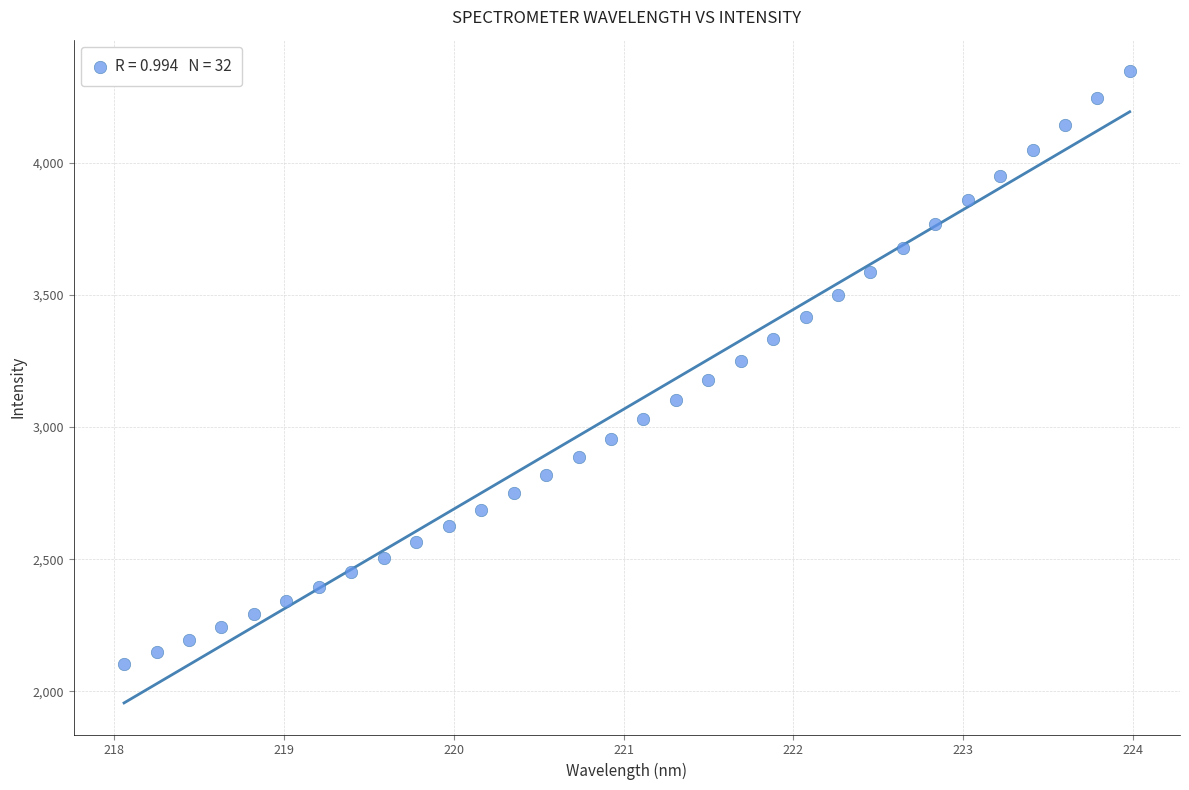

What is the range of Y values (max minus min)?

2241.3